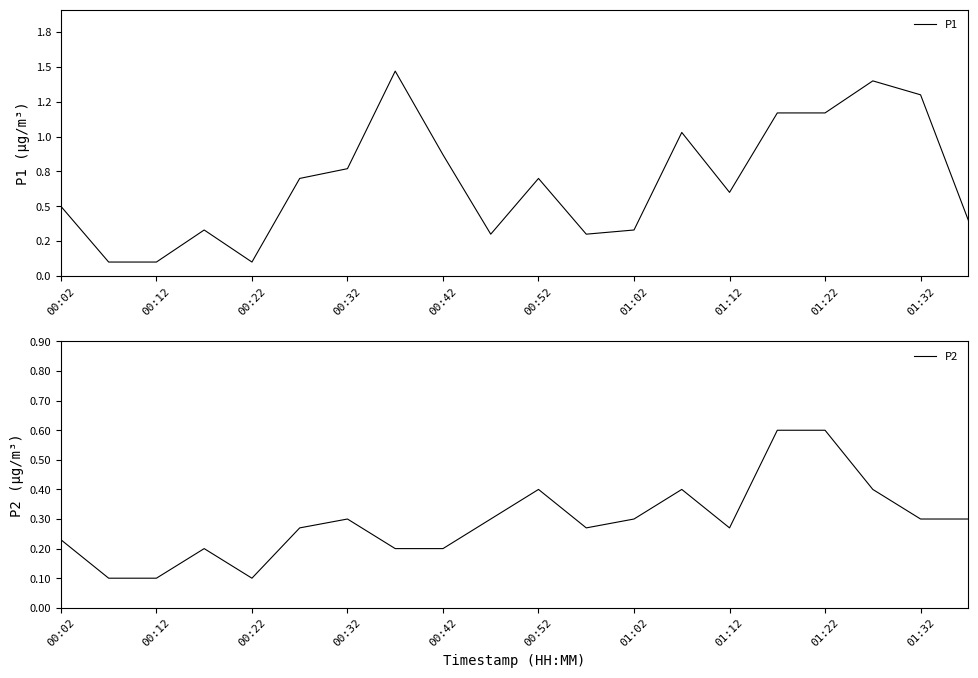

Which series has the largest range (max minus min)?

P1